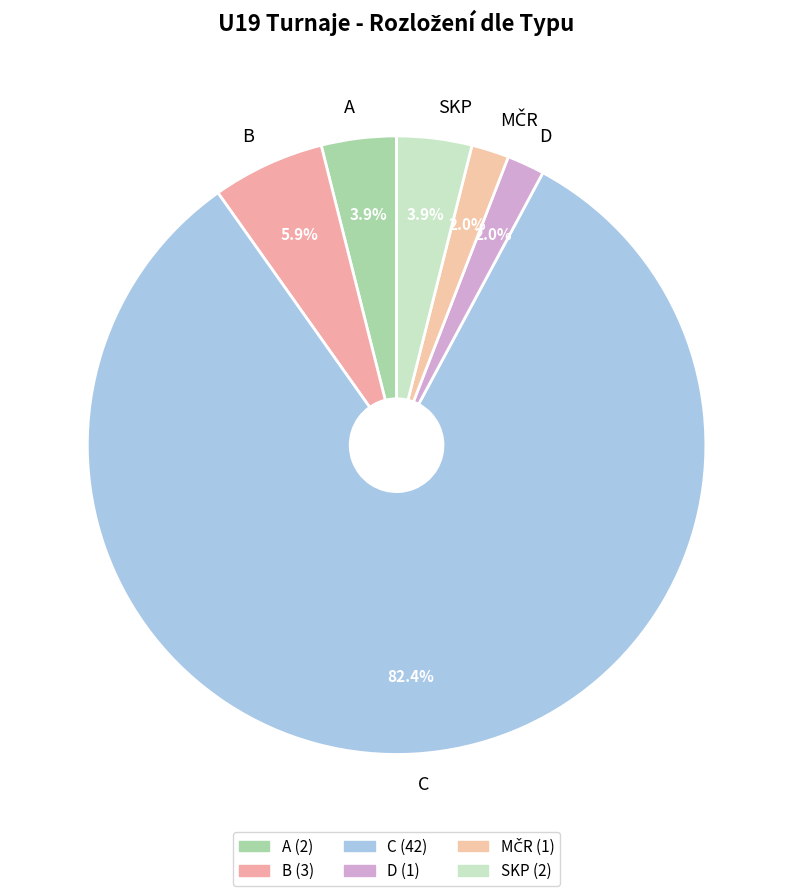

Approximately how many times larger is the value at D compared to A?

0.5